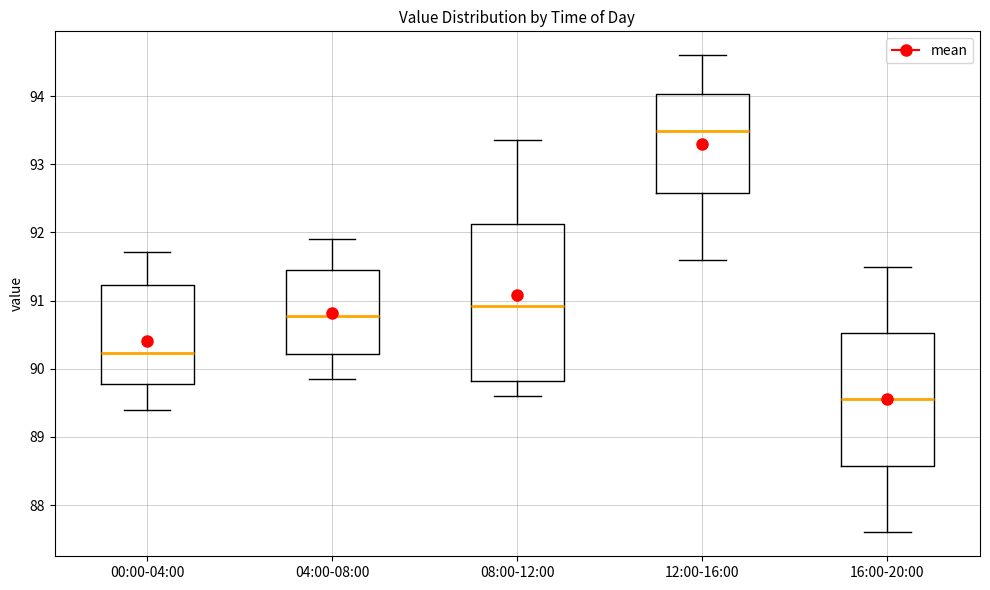

Reading left to right, transcribe this box plot: for each box, give where its median line is, the range the box spans, and where its two whiskers end, as read against the y-axis. The values are not printed on the chart, so give them approximately, as read against the axis.

00:00-04:00: median 90.2, box 89.8 to 91.2, whiskers 89.4 to 91.7
04:00-08:00: median 90.8, box 90.2 to 91.5, whiskers 89.9 to 91.9
08:00-12:00: median 90.9, box 89.8 to 92.1, whiskers 89.6 to 93.4
12:00-16:00: median 93.5, box 92.6 to 94.0, whiskers 91.6 to 94.6
16:00-20:00: median 89.6, box 88.6 to 90.5, whiskers 87.6 to 91.5